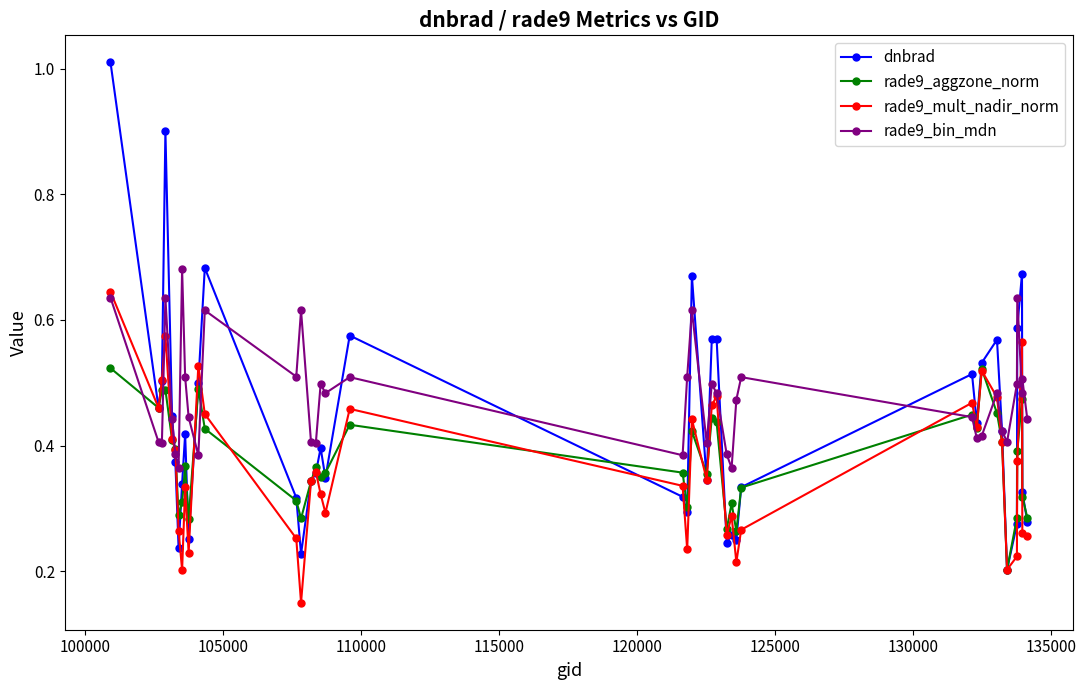

Which series has the largest range (max minus min)?

dnbrad